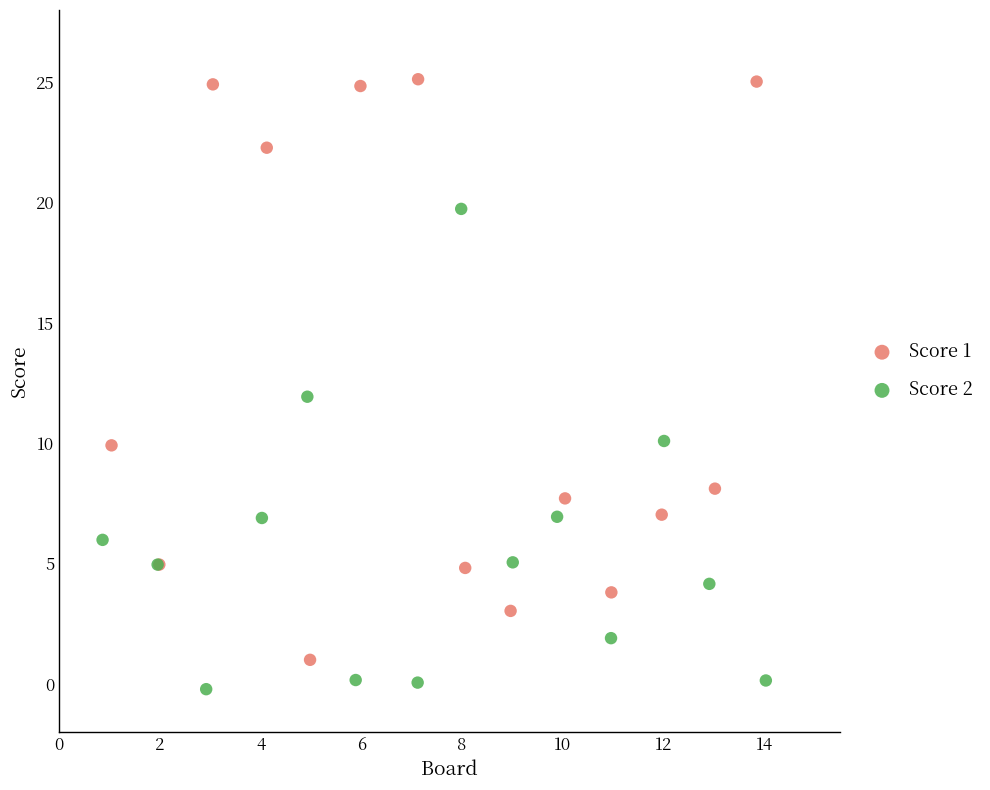

Which series has the widest spread of Y values?

Score 1